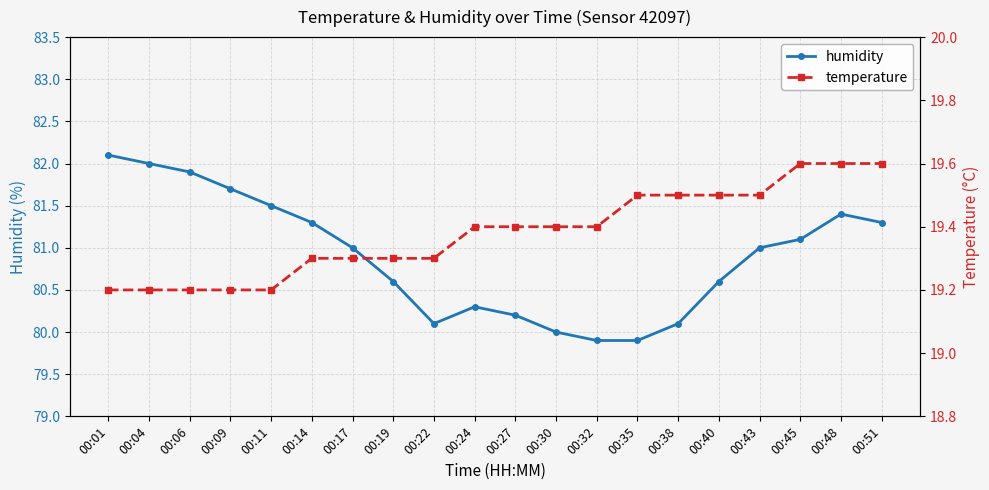

What is the value of the temperature point at the 8th from the left?

19.3